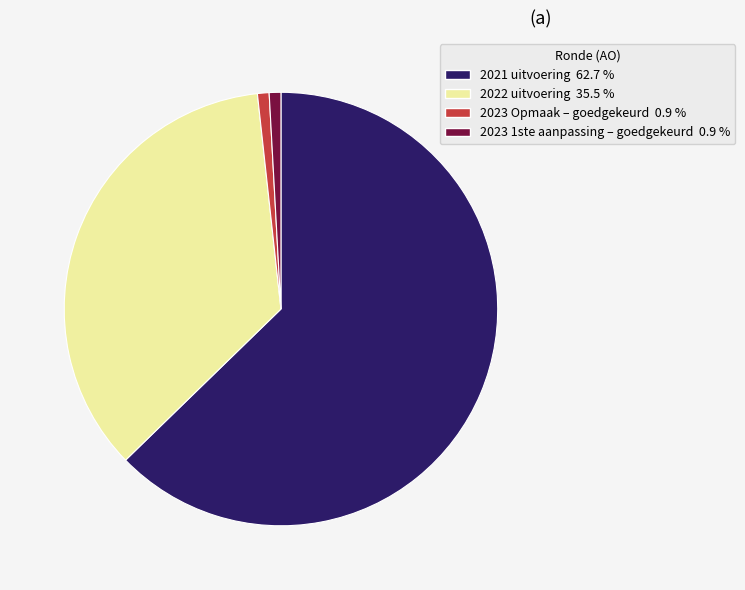

Is the sum of 2023 Opmaak – goedgekeurd and 2021 uitvoering greater than half?

Yes